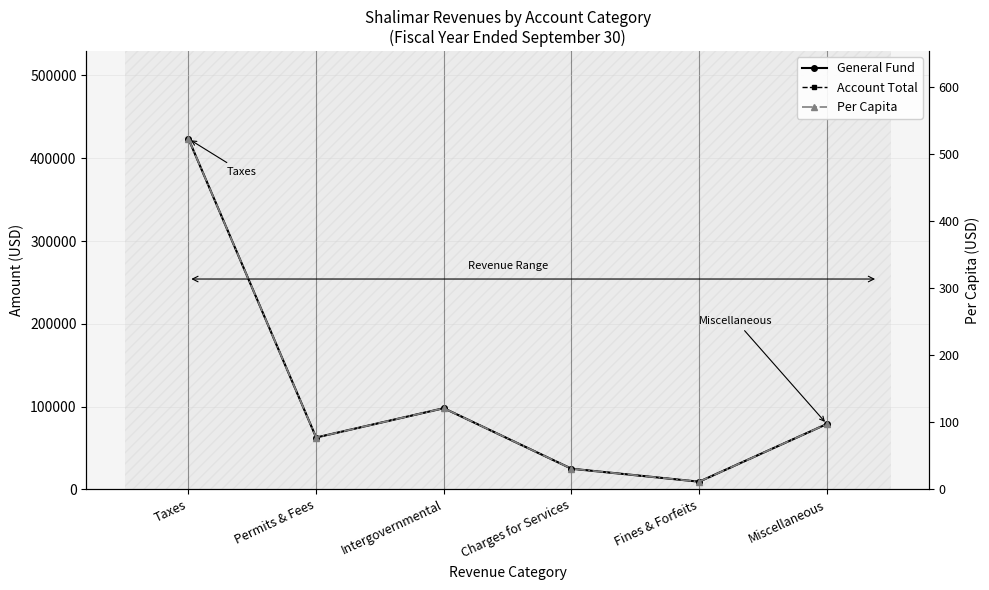

How many interior local valleys does the Per Capita series have?

2